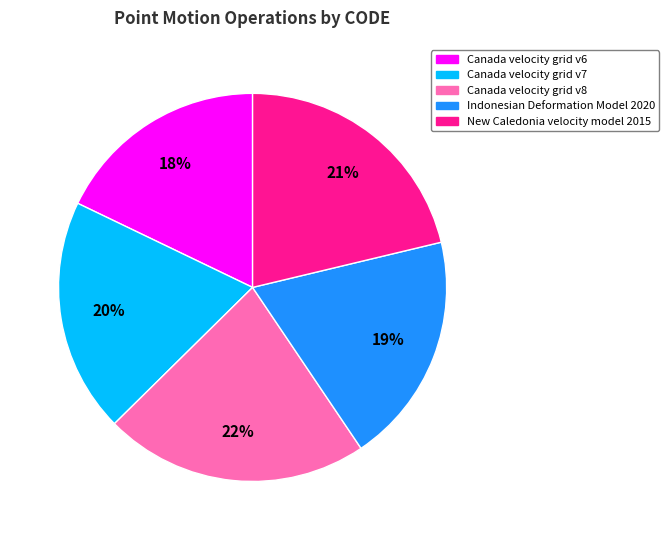

To the nearest percent, what is the difference between the Canada velocity grid v8 and Canada velocity grid v6 slice percentages?

4%